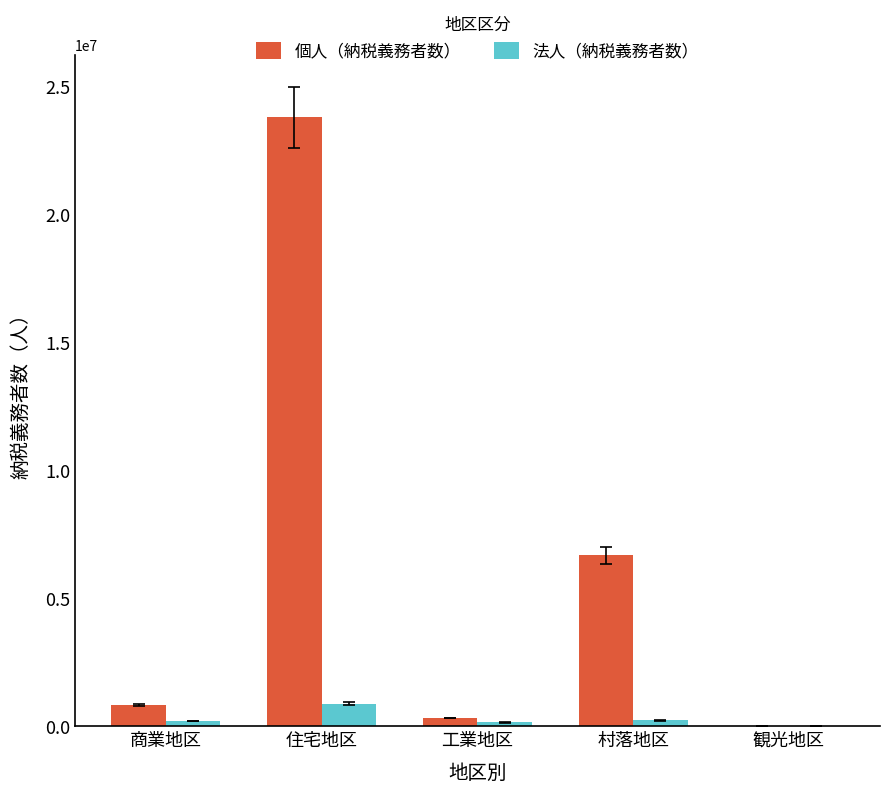

Which series changed the most between 工業地区 and 村落地区?

個人（納税義務者数）